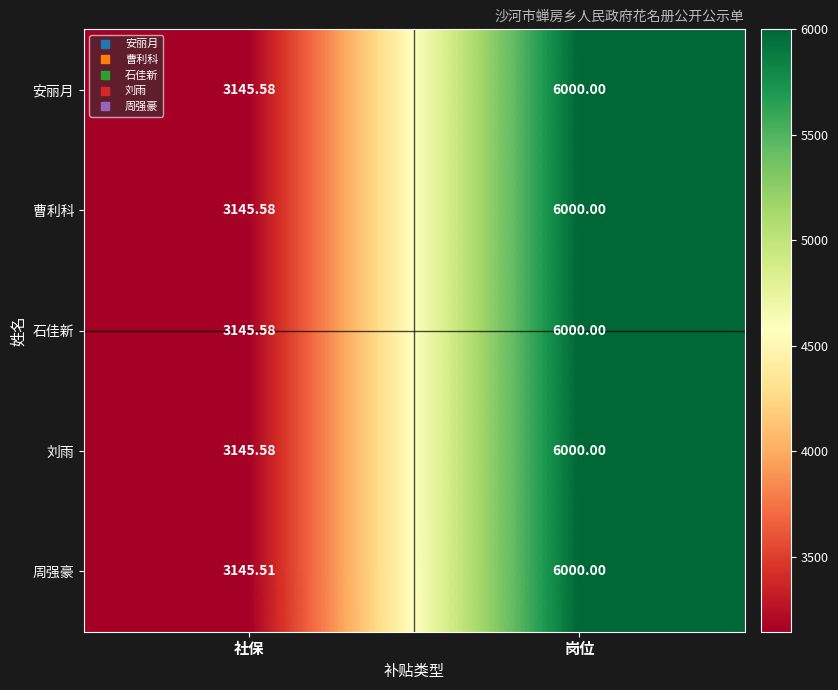

Is the value of 刘雨 at 社保 greater than the value of 周强豪 at 岗位?

No